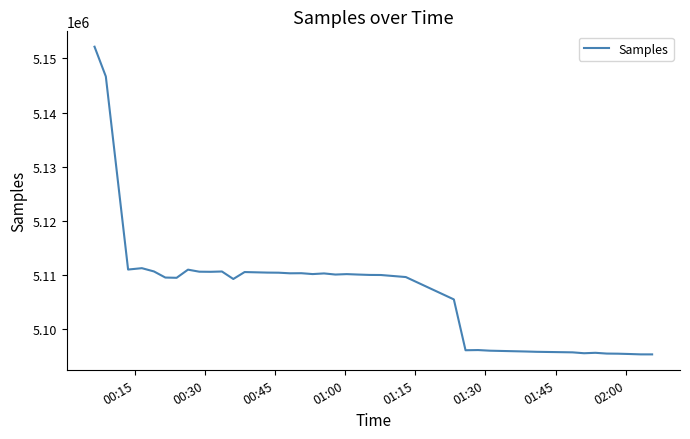

What is the greatest value displayed?

5152162